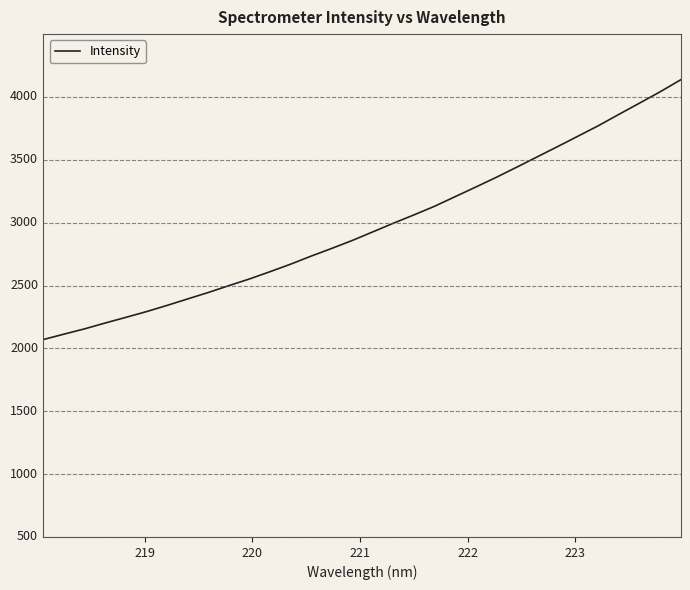

What is the difference between the maximum and second lowest values?

2023.8